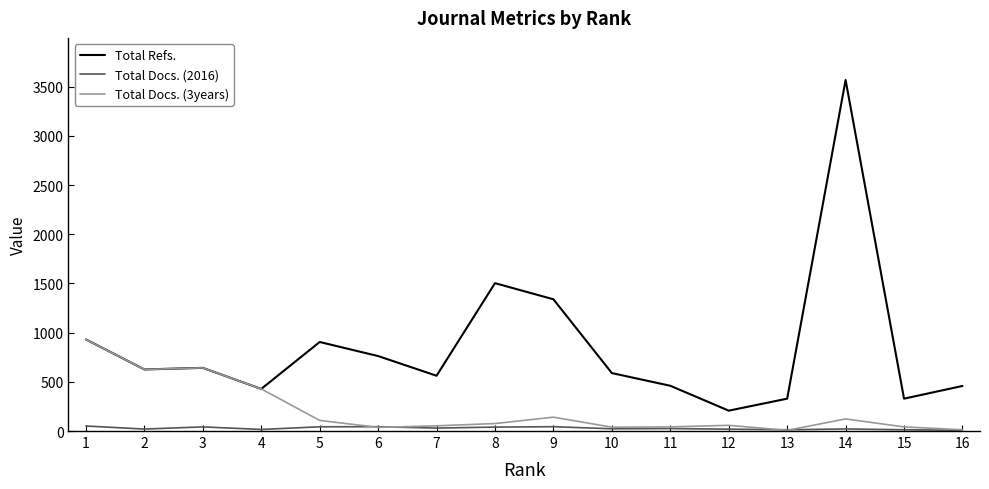

The value of Total Refs. at 15 is 525. True or false?

False